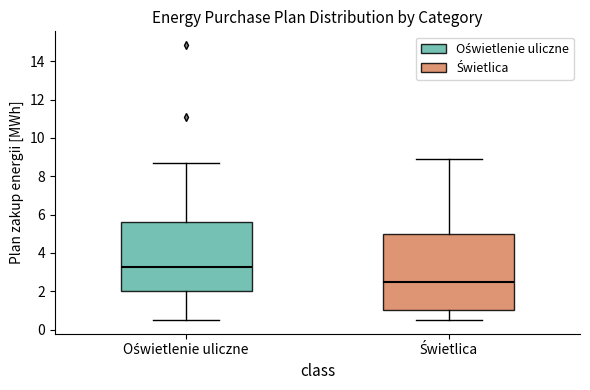

Comparing the boxes themselves (not the whiskers), which one is the tallest?

Świetlica